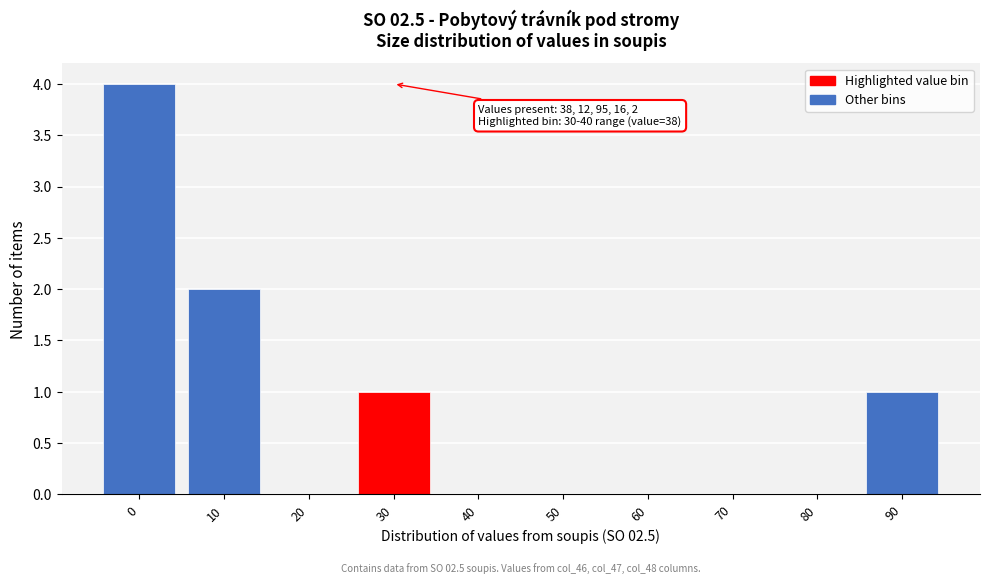

Reading left to right, list all the values displayed in this chart.

0=4	10=2	20=0	30=1	40=0	50=0	60=0	70=0	80=0	90=1